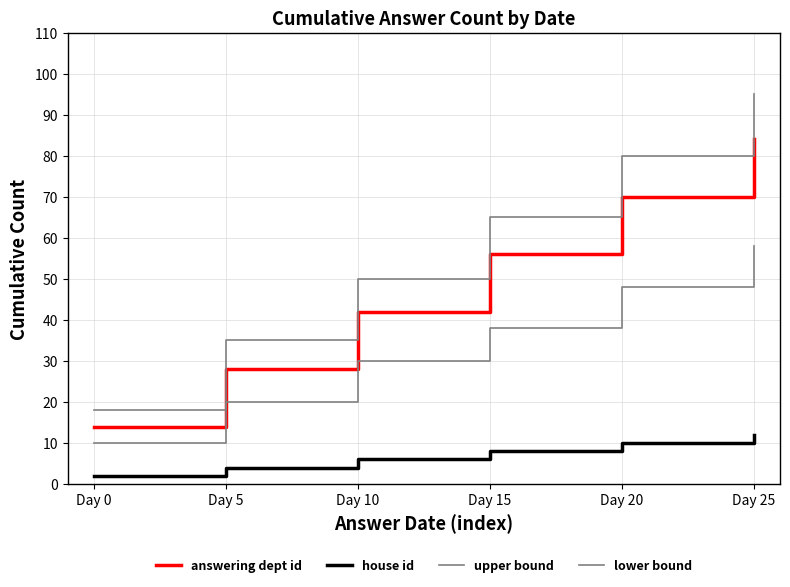

Rank the categories by upper bound value from lowest to highest.

Day 0, Day 5, Day 10, Day 15, Day 20, Day 25